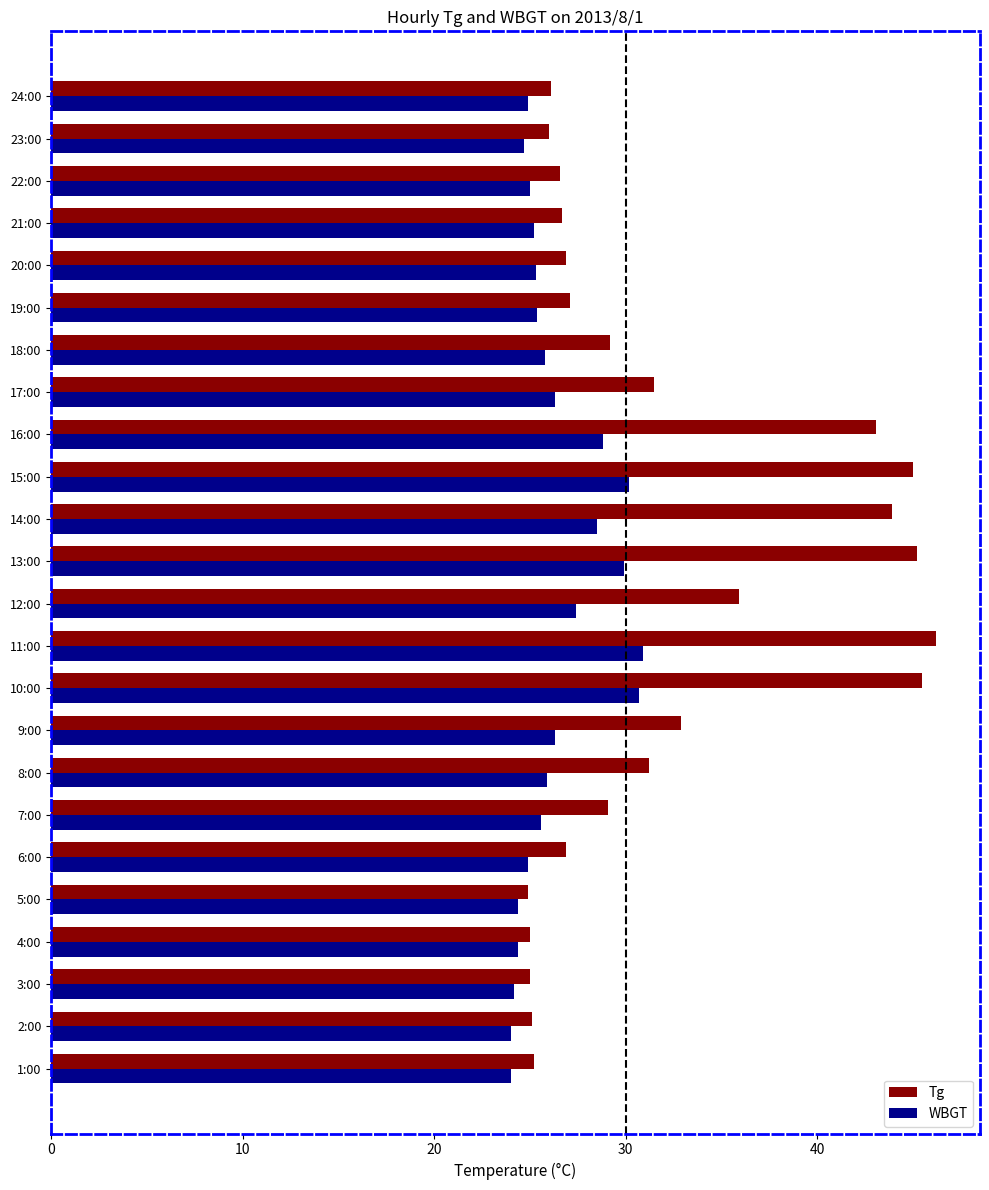

List the series in order of their peak value, highest first.

Tg, WBGT